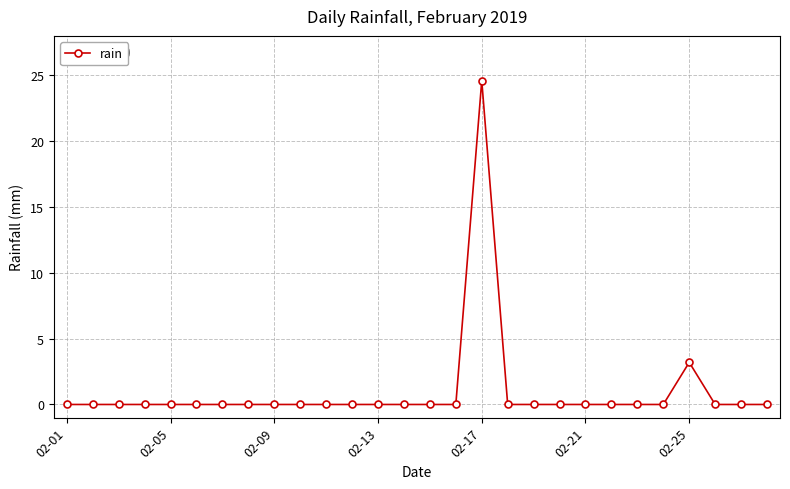

True or false: there are more than 0 points higher than both neighbors.

True